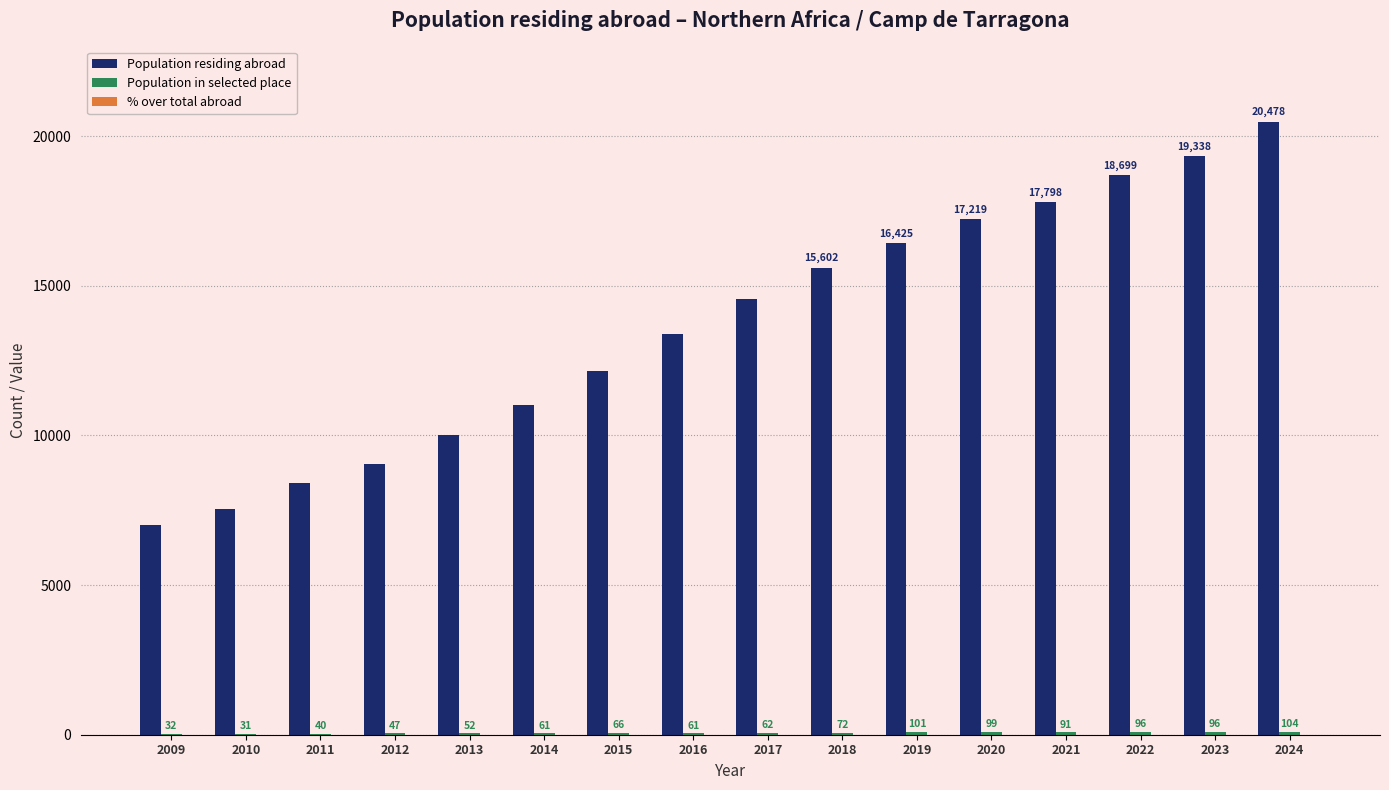

The Population residing abroad series shows 15602.0 at 2018. True or false?

True